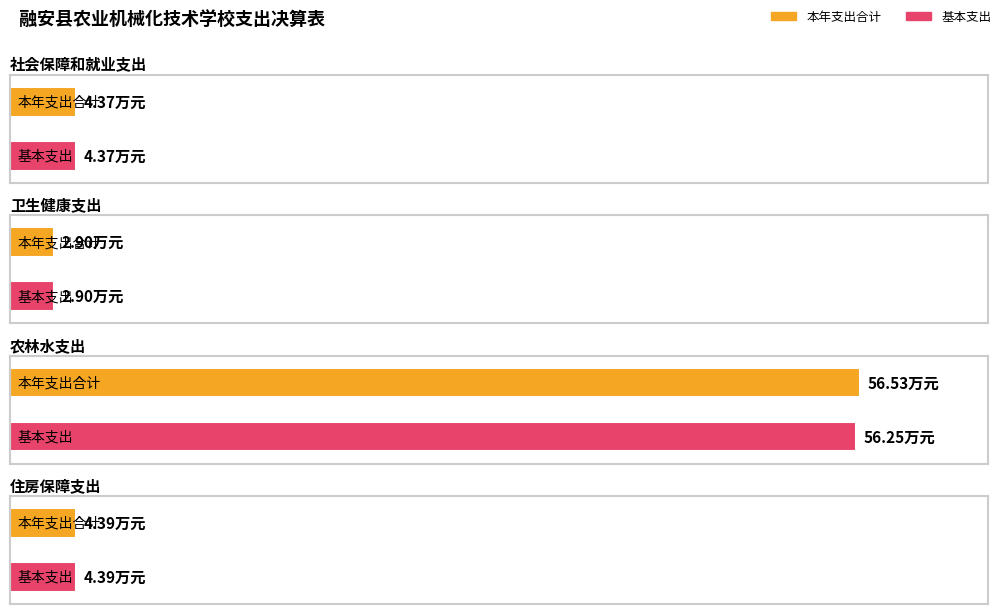

What is the label of the 3rd bar from the left?

农林水支出